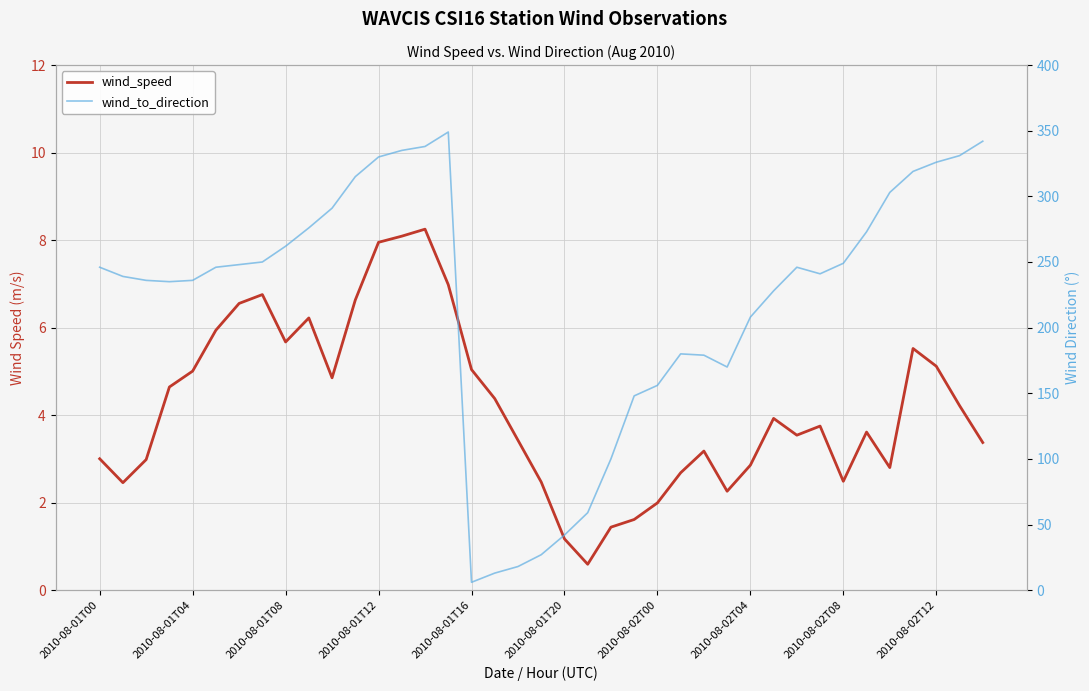

Between 2010-08-01T12 and 2010-08-02T12, which series saw the biggest shift?

wind_to_direction